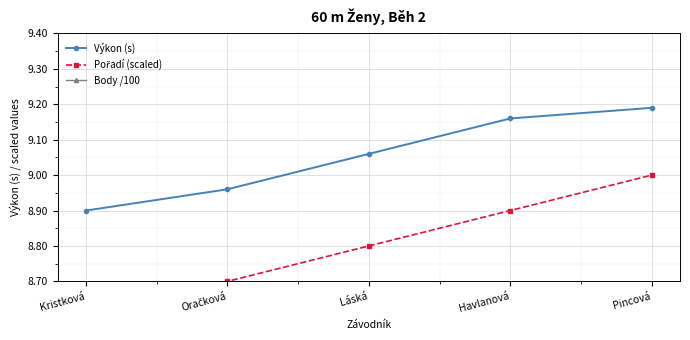

What position from the left is Havlanová?

4